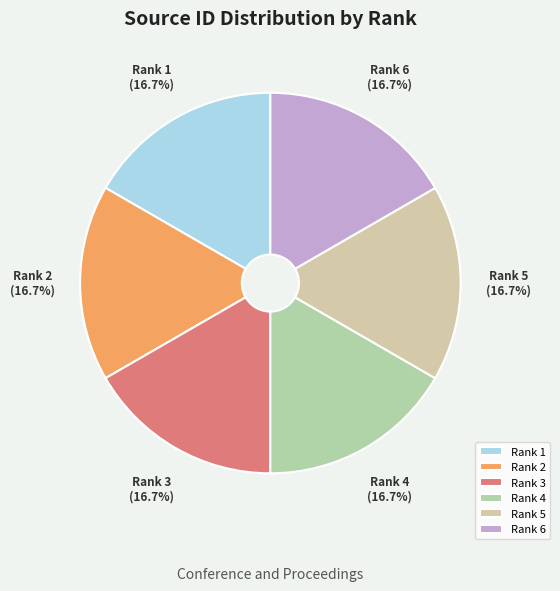

To the nearest percent, what portion does Rank 1 represent?

17%